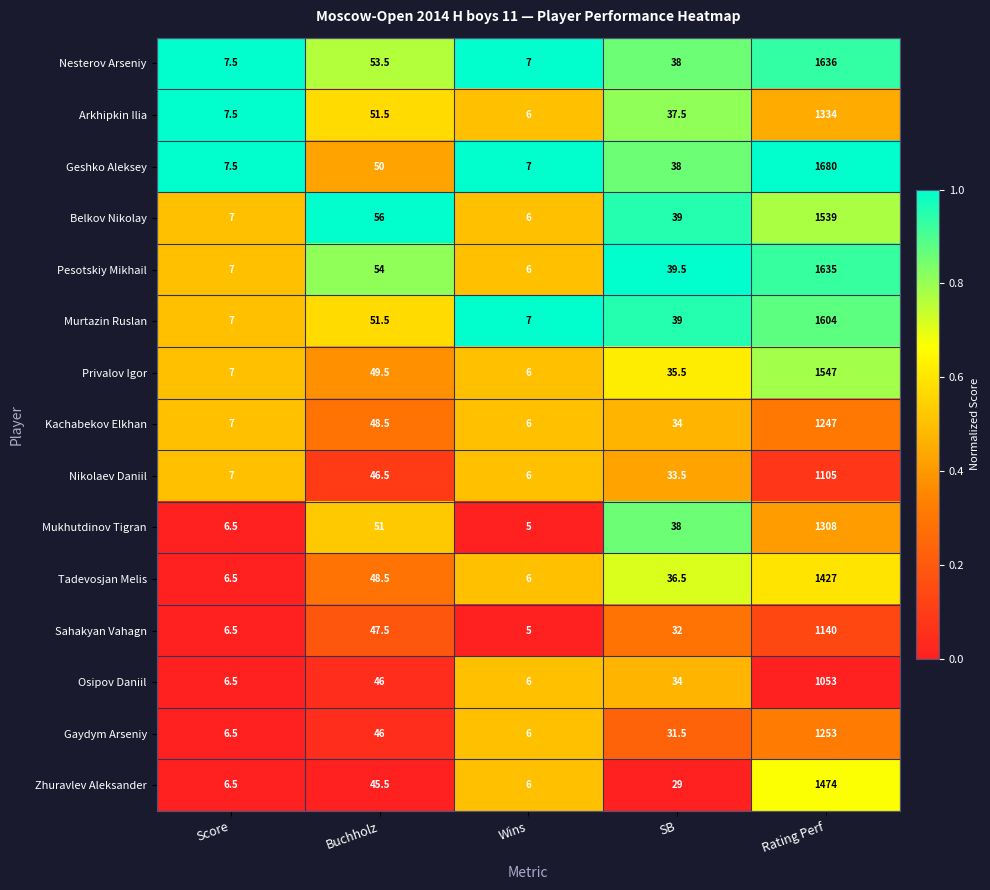

Where is Kachabekov Elkhan nearest to the value 626?

Buchholz